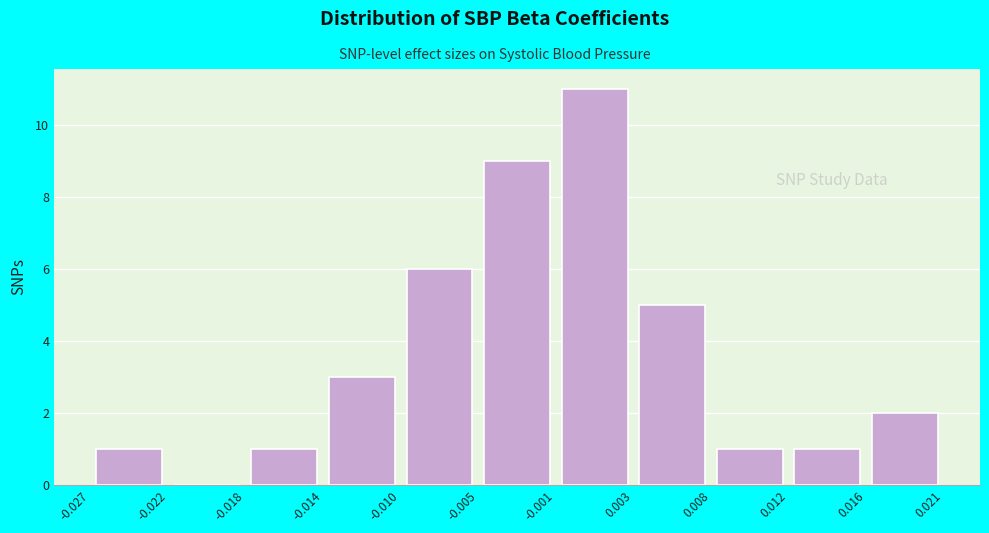

Which range on the x-axis has the tallest bar?

-0.001 to 0.003